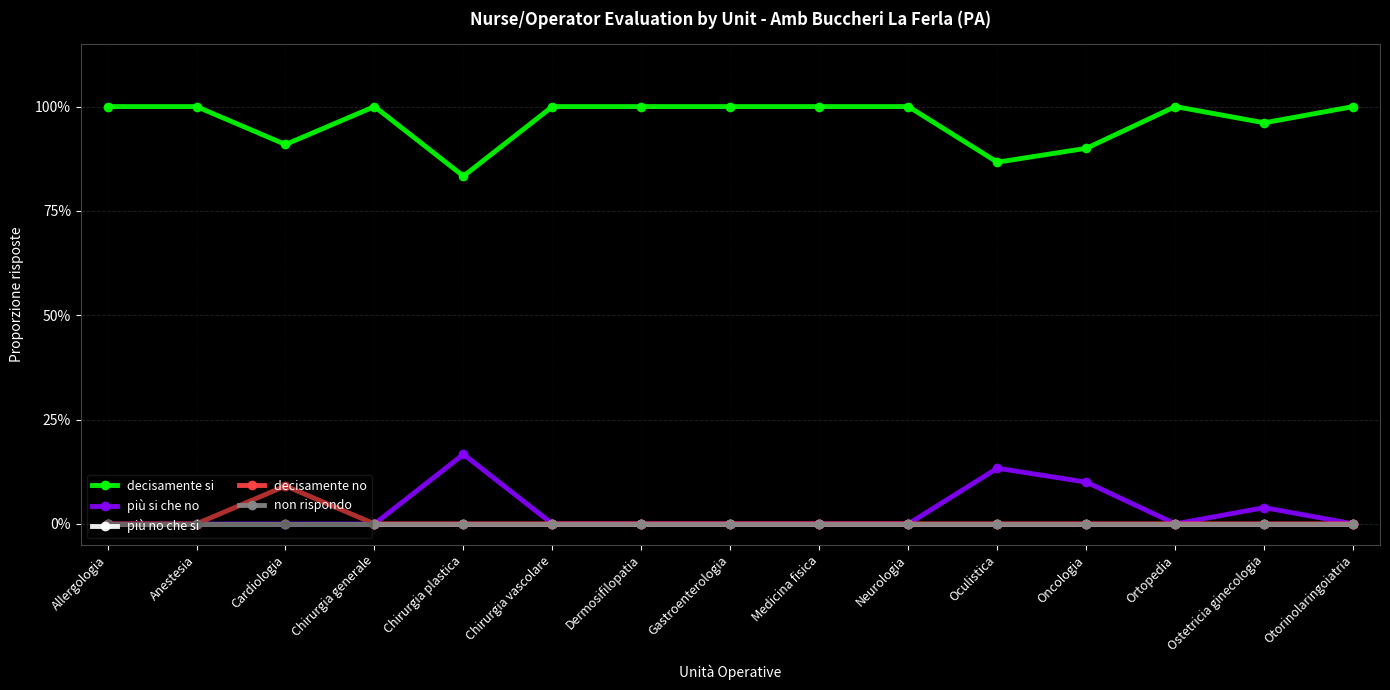

Does the chart have visible grid lines?

Yes